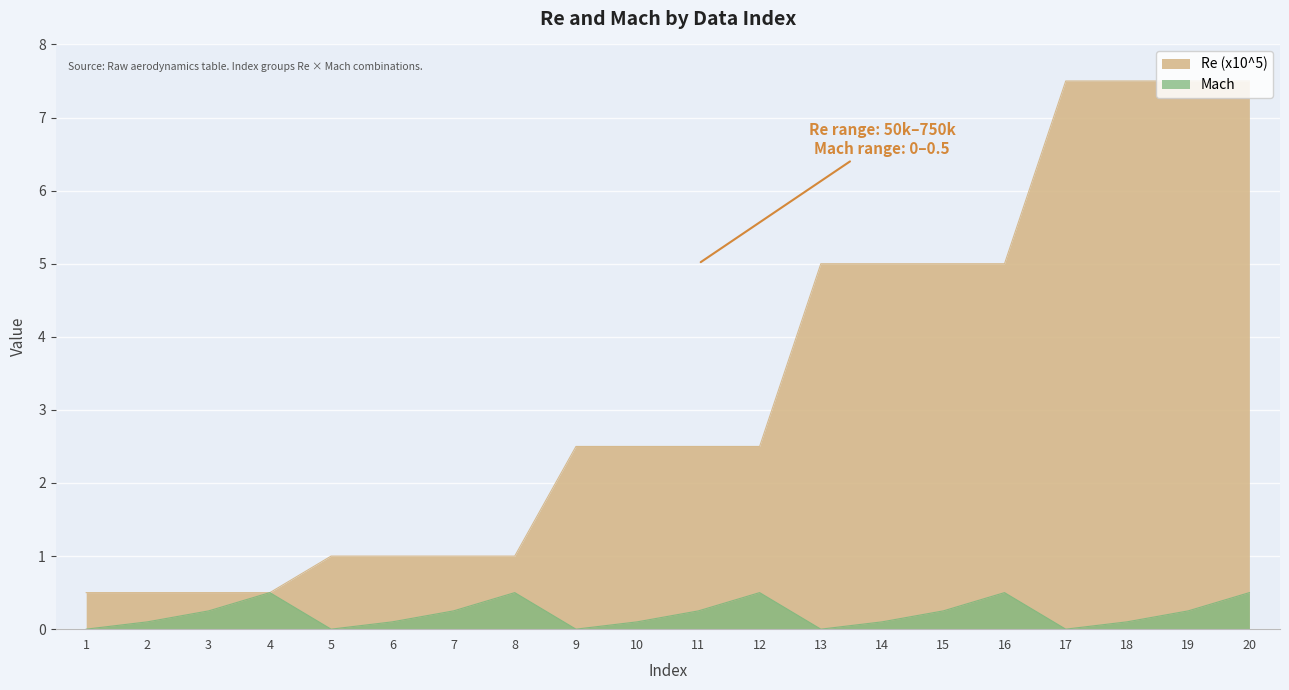

Rank the series at 18 from highest to lowest value.

Re (x10^5), Mach